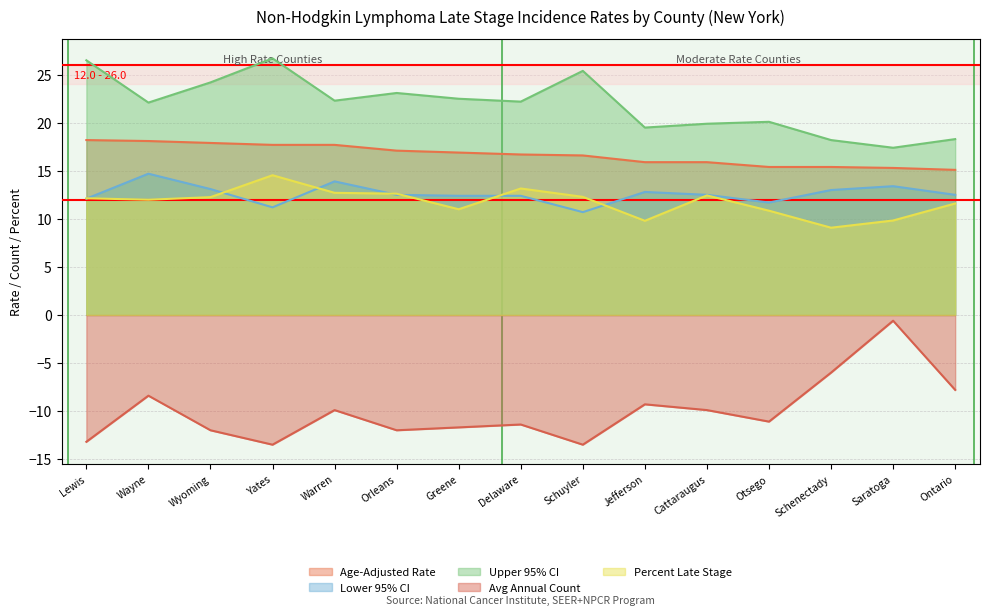

True or false: Lower 95% CI and Avg Annual Count intersect in this chart.

False